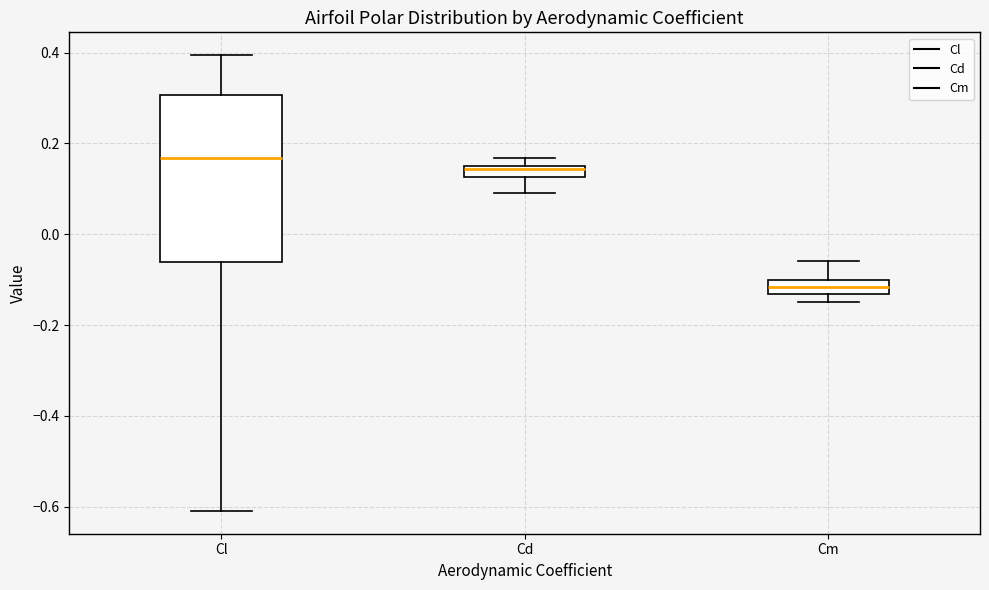

Comparing the boxes themselves (not the whiskers), which one is the tallest?

Cl